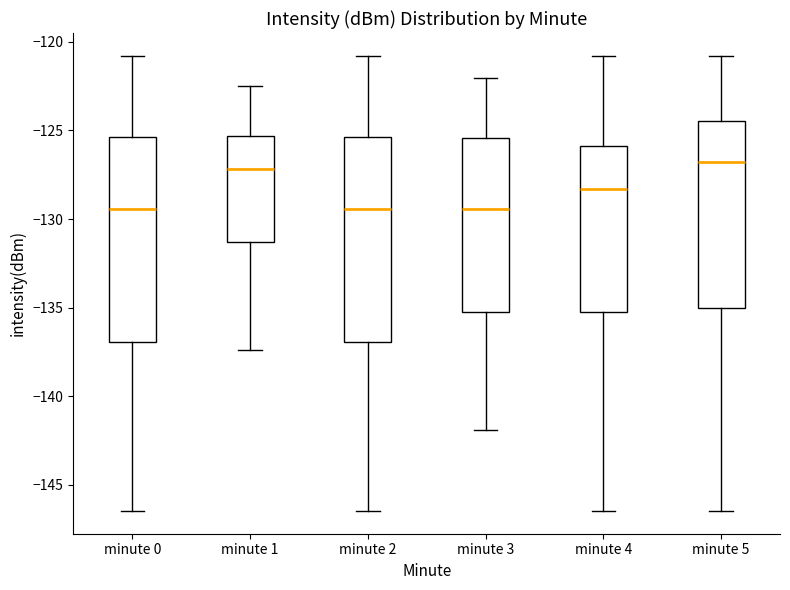

Where does the median line of the box for minute 0 sit on the y-axis? The values are not printed on the chart, so give them approximately, as read against the axis.

-129.5